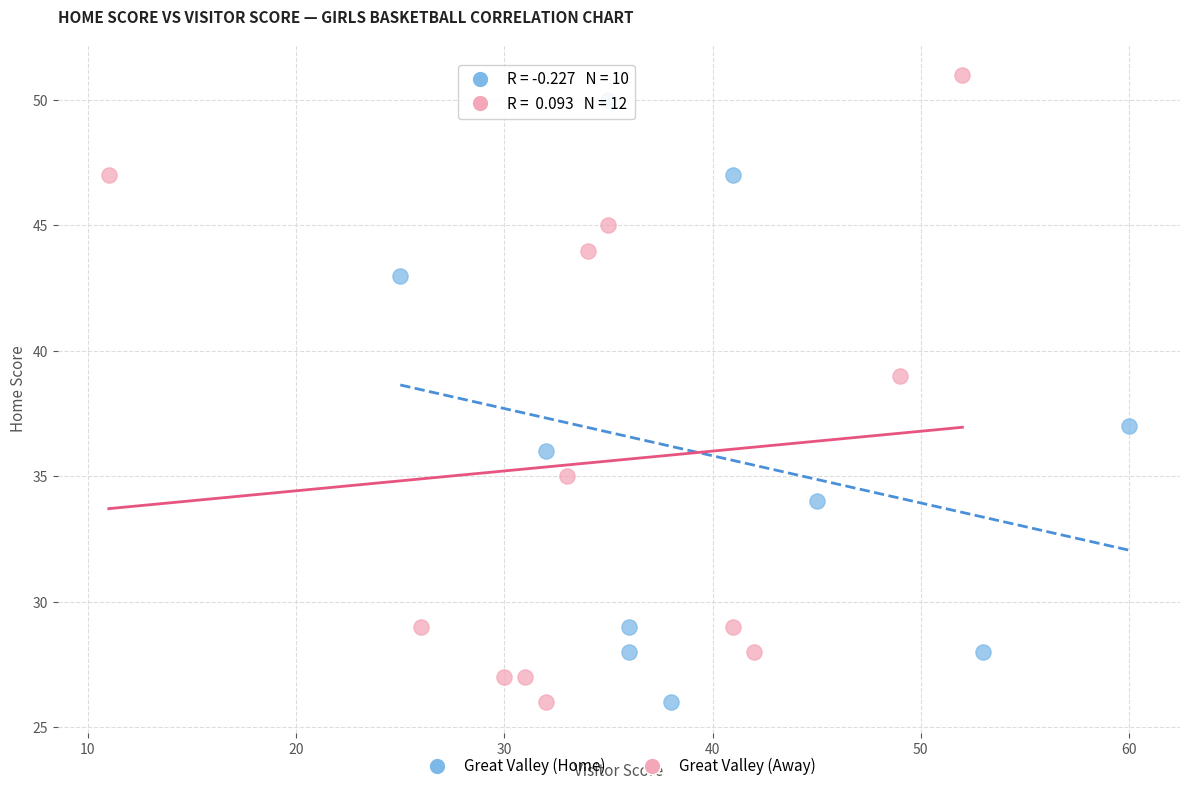

Which series has the widest spread of Y values?

Great Valley (Away)